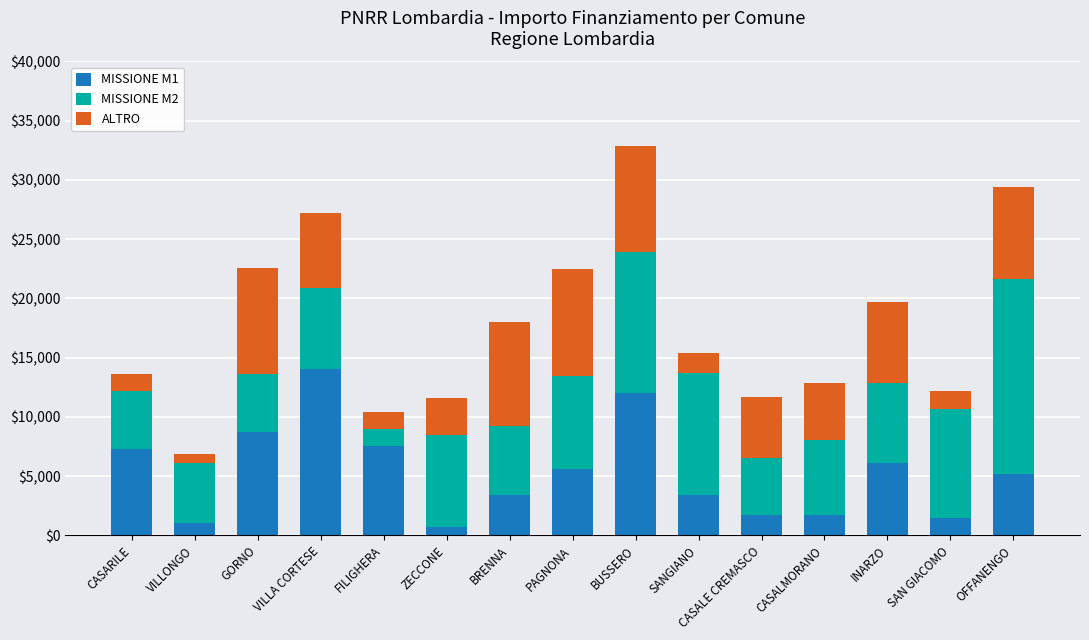

True or false: MISSIONE M1 has a value of 5697 at GORNO.

False